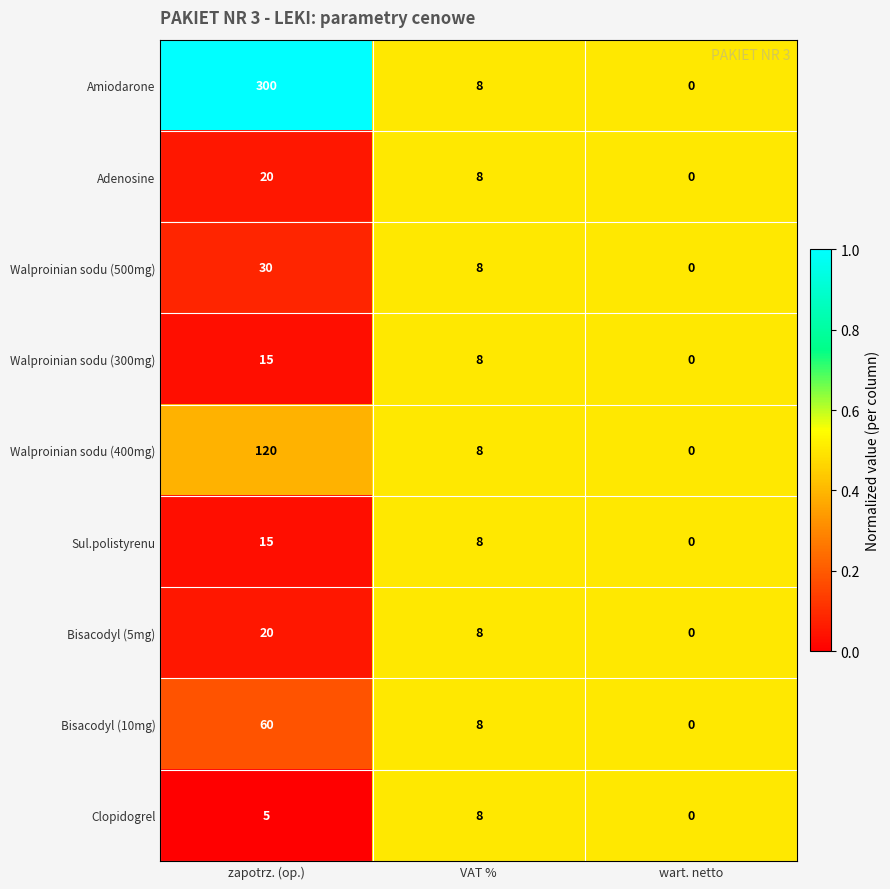

Which series changed the most between zapotrz. (op.) and wart. netto?

Amiodarone